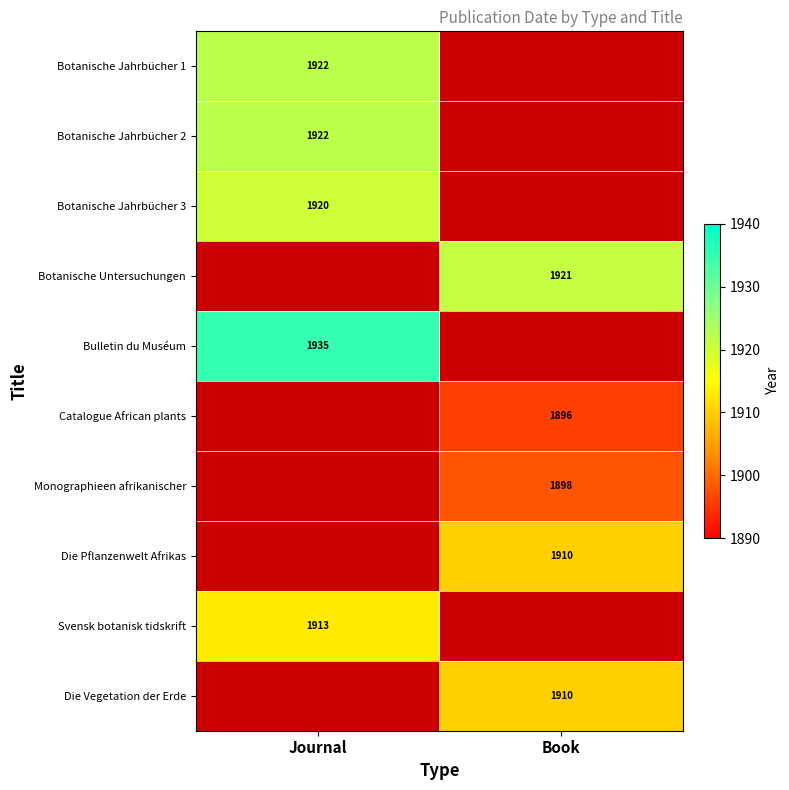

Between Journal and Book, which is larger?

Journal